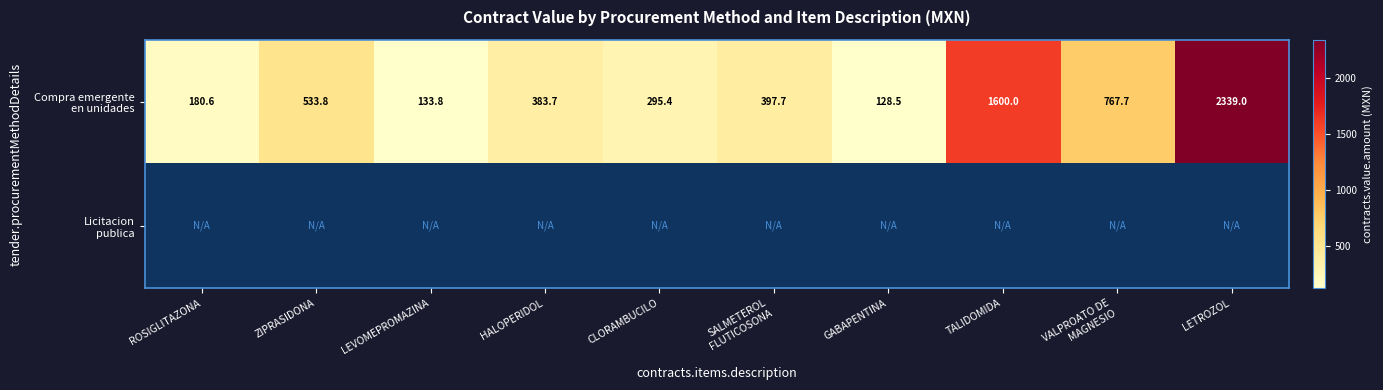

Which category has the lowest value across all series?

GABAPENTINA